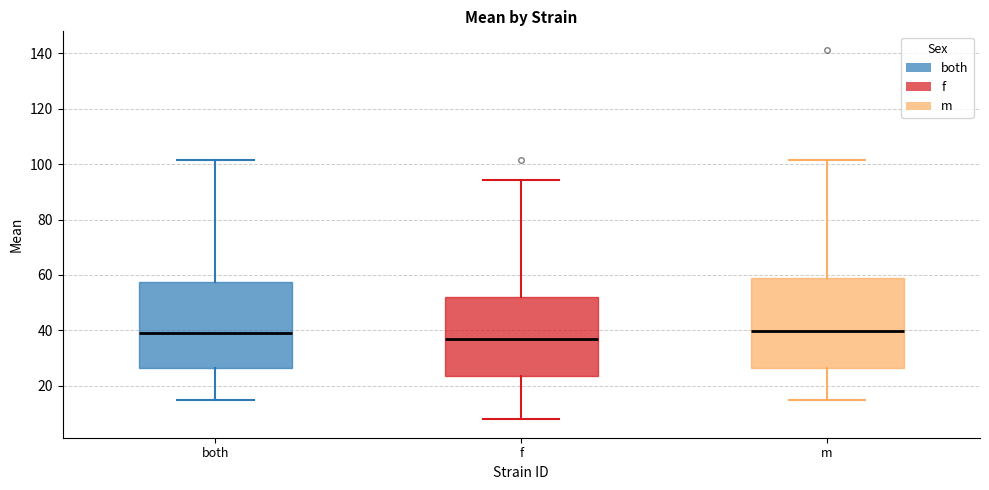

Reading left to right, transcribe this box plot: for each box, give where its median line is, the range the box spans, and where its two whiskers end, as read against the y-axis. The values are not printed on the chart, so give them approximately, as read against the axis.

both: median 38, box 26 to 58, whiskers 14 to 102
f: median 38, box 24 to 52, whiskers 8 to 94
m: median 40, box 26 to 60, whiskers 14 to 102